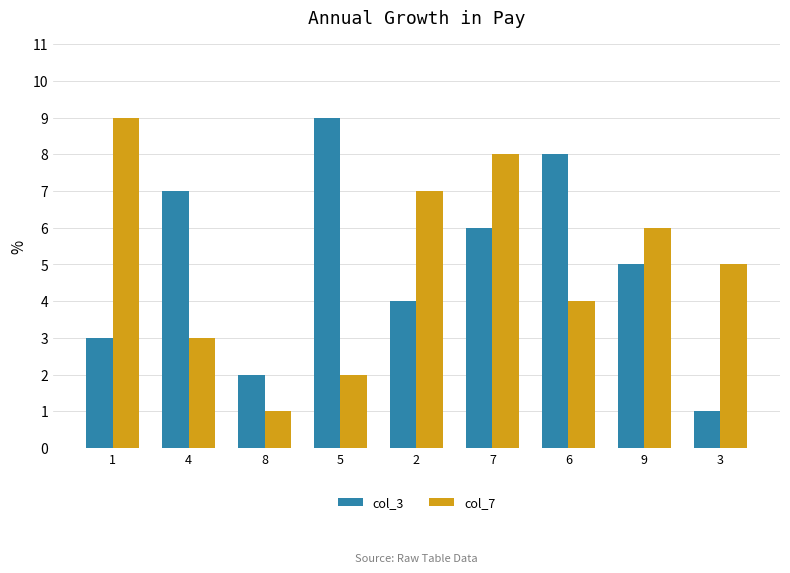

Reading left to right, transcribe all the data shown in this chart.

col_3: 1=3	4=7	8=2	5=9	2=4	7=6	6=8	9=5	3=1
col_7: 1=9	4=3	8=1	5=2	2=7	7=8	6=4	9=6	3=5